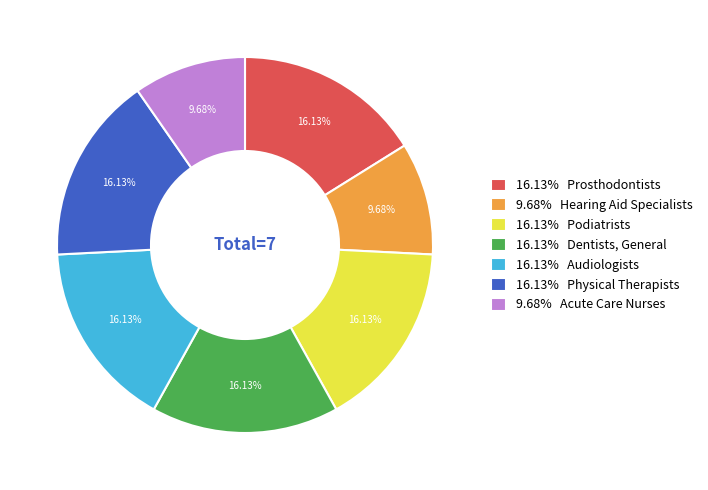

Combined, do 16.13% Podiatrists and 16.13% Physical Therapists account for over 50%?

No